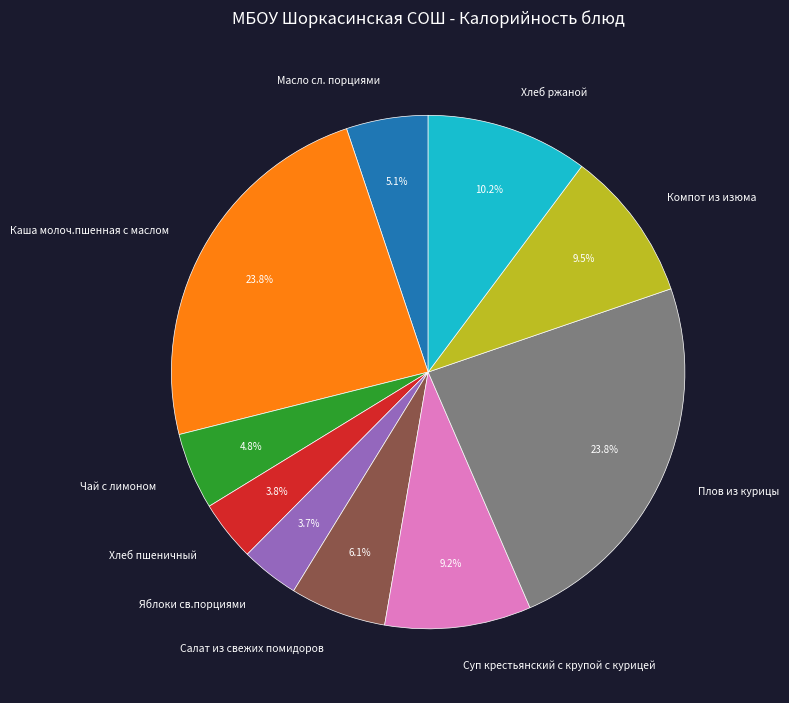

True or false: Яблоки св.порциями accounts for 12% of the total.

False